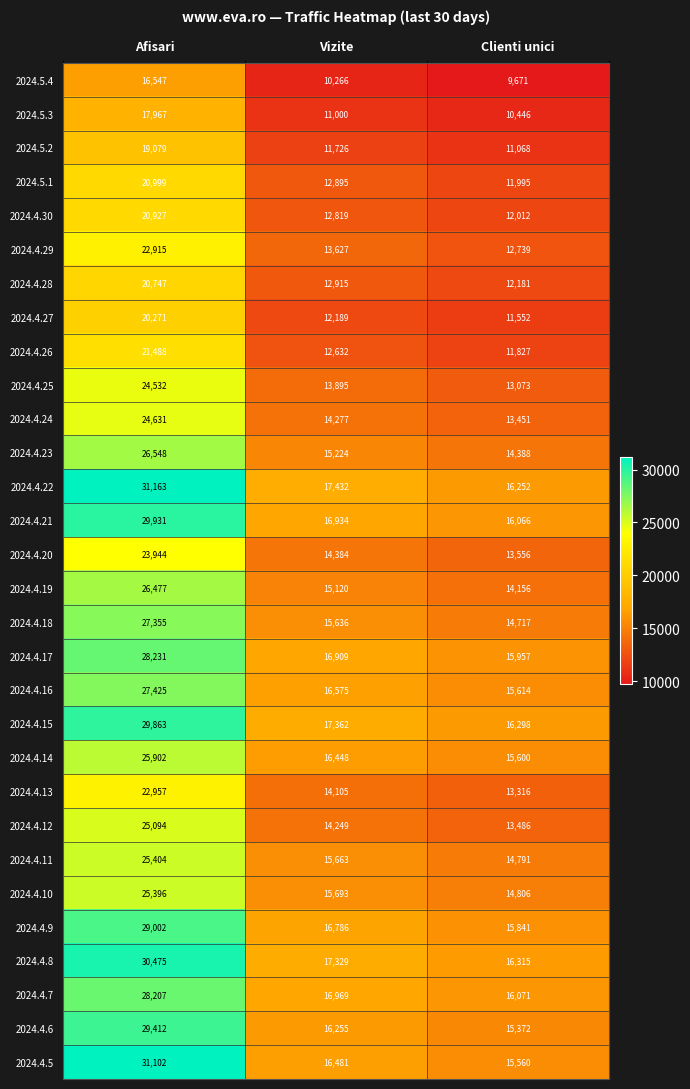

Which series has the largest range (max minus min)?

2024.4.5